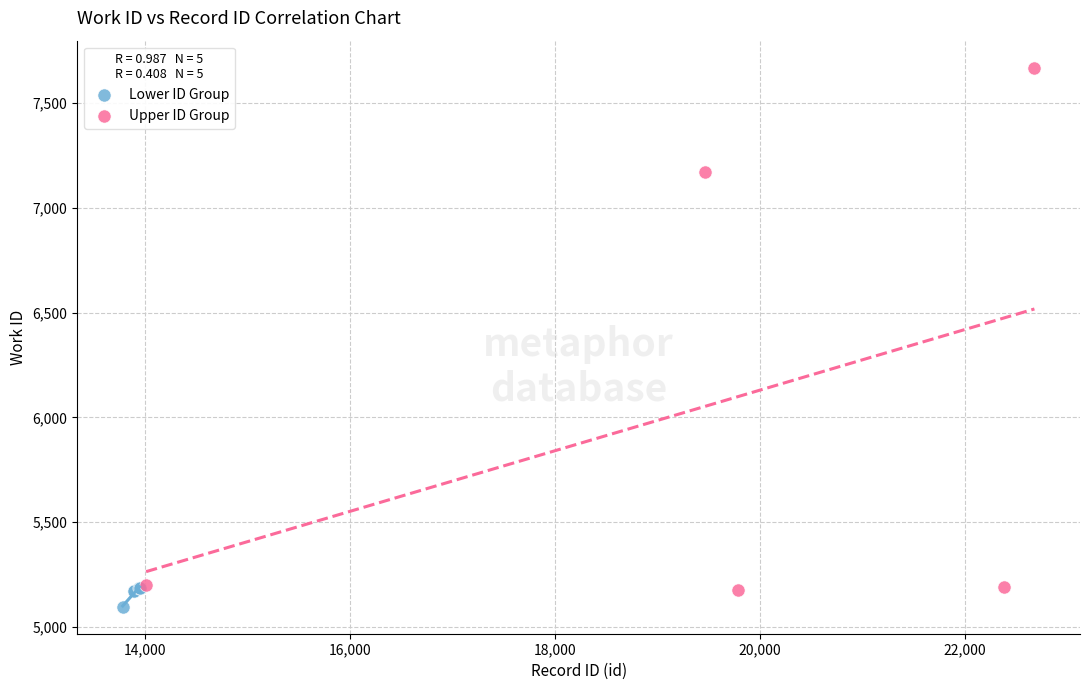

What are all the series names shown in the legend?

Lower ID Group, Upper ID Group